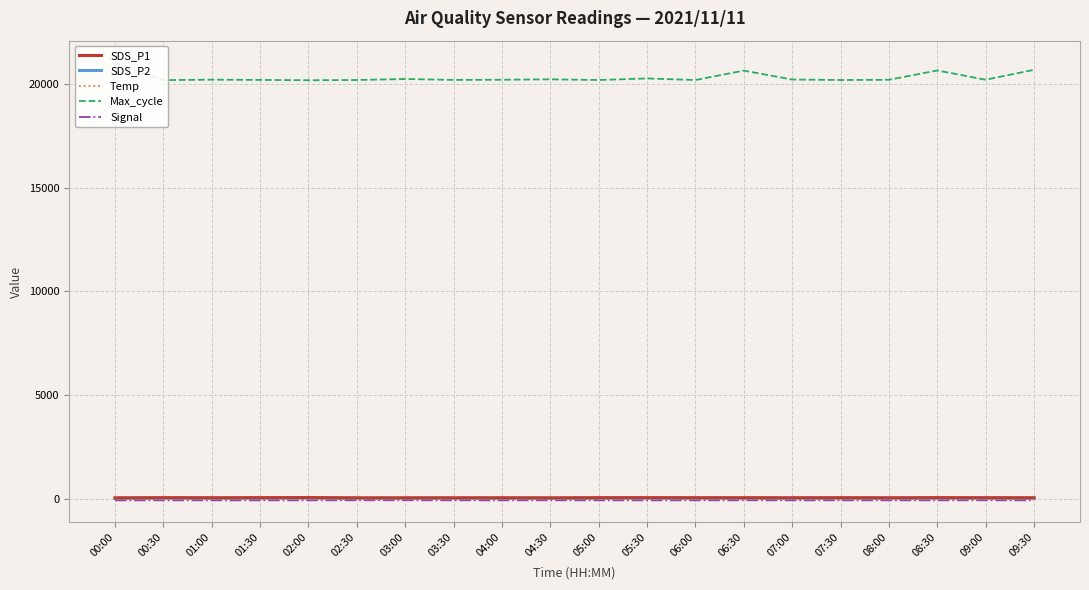

Which has a higher value, 00:00 or 01:30?

01:30